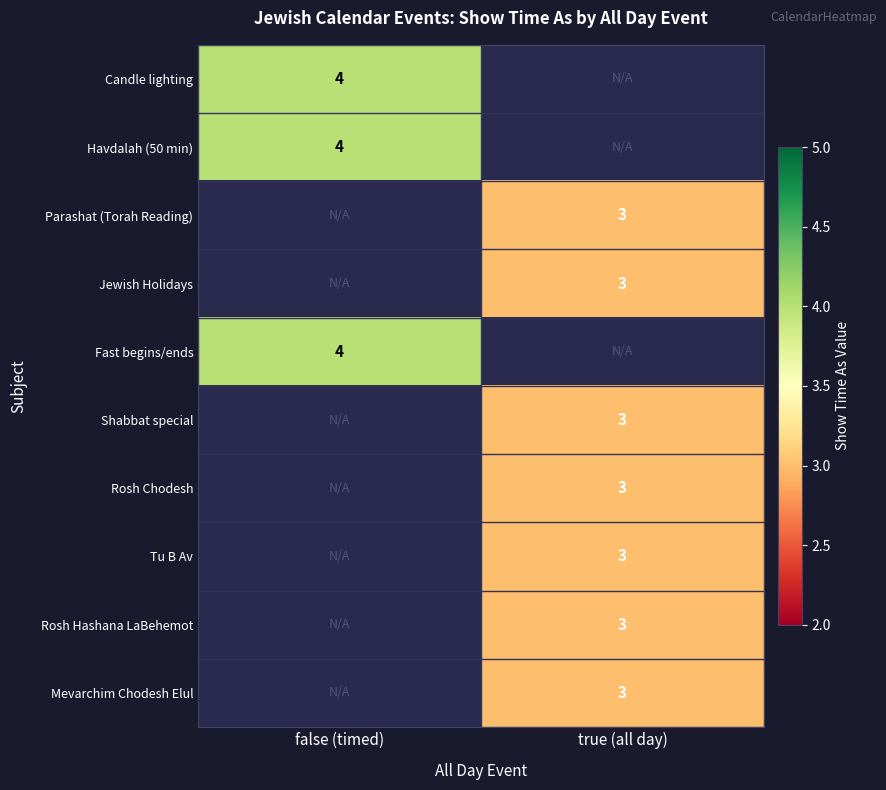

Count the number of categories in the chart.

2